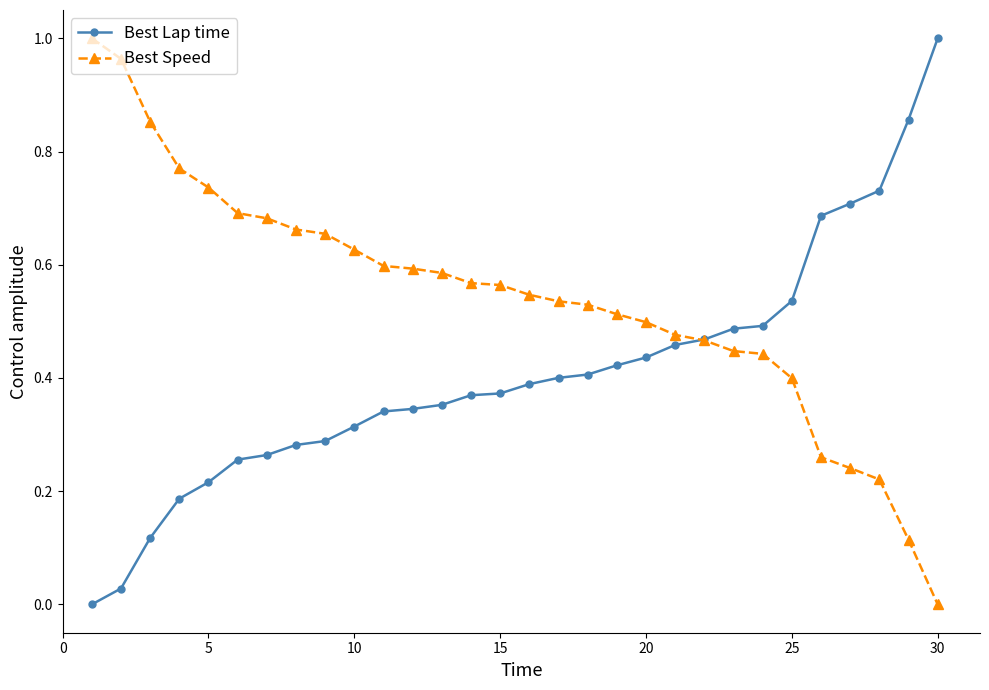

Which series has the largest total across all categories?

Best Speed